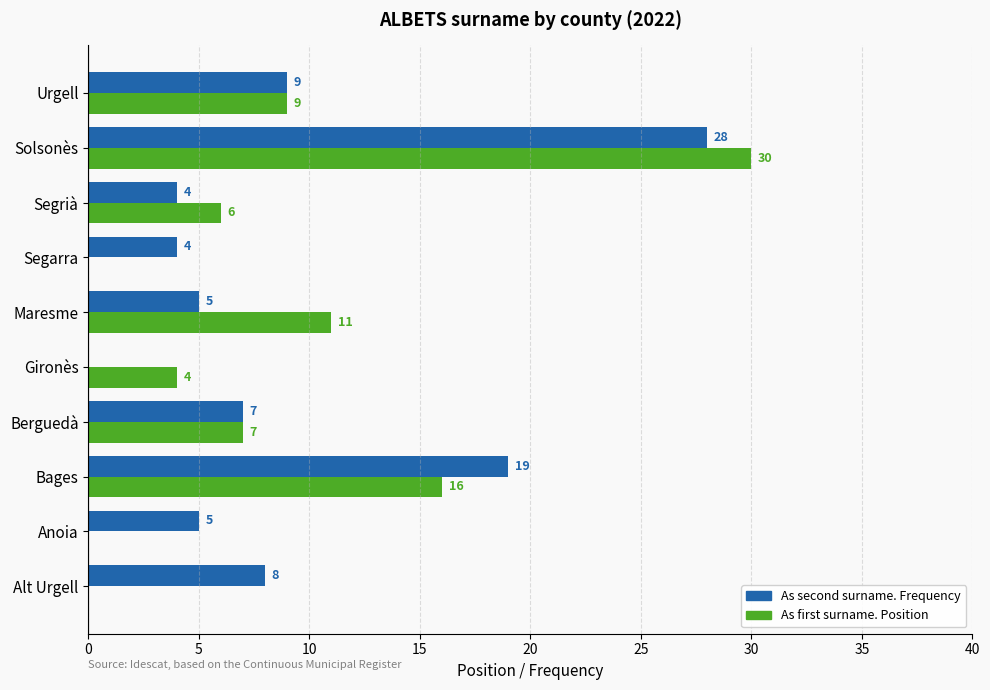

The As second surname. Frequency series shows 28 at Solsonès. True or false?

True